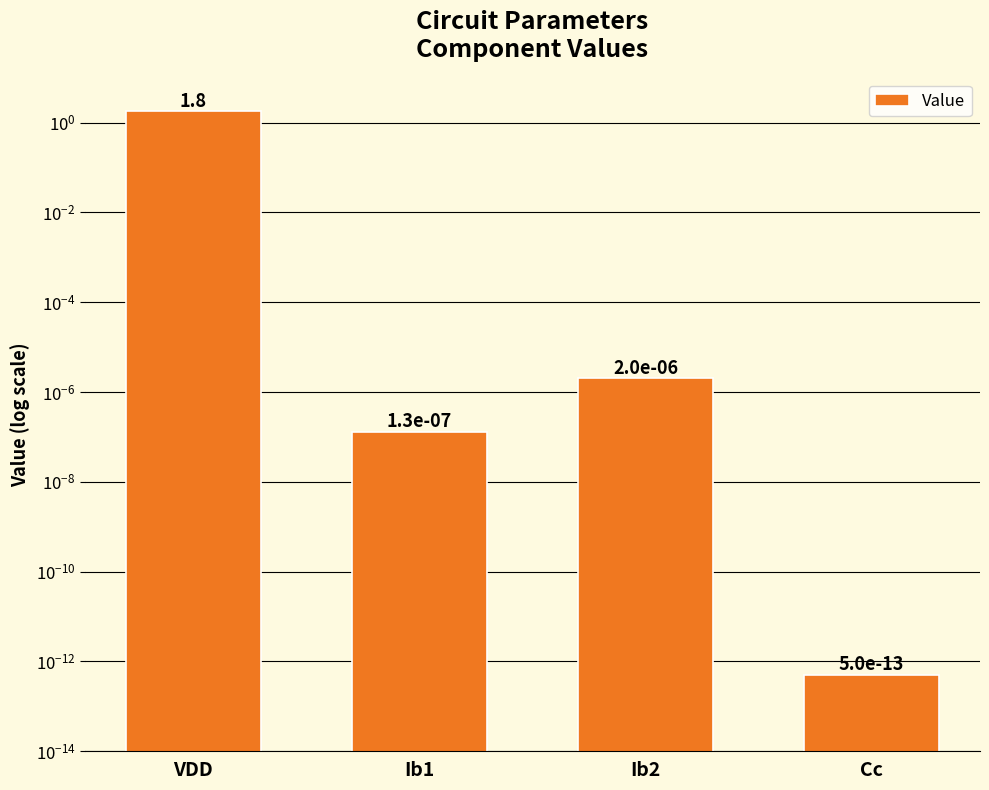

Are the bars horizontal?

No